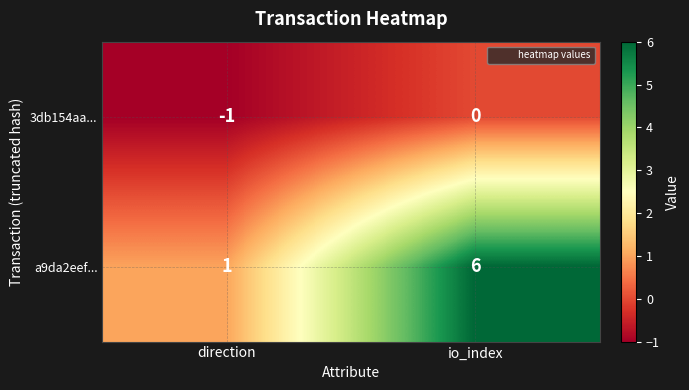

Reading left to right, what are all the values shown in this chart?

3db154aa...: direction=-1	io_index=0
a9da2eef...: direction=1	io_index=6